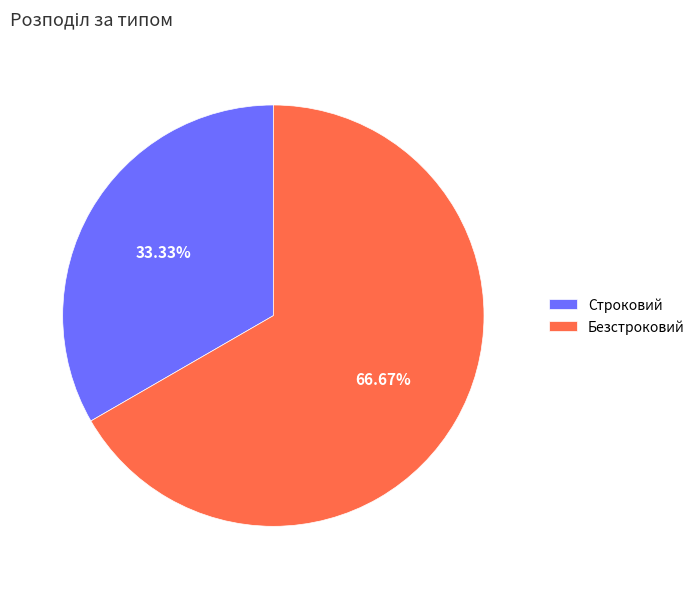

To the nearest percent, what is the difference between the largest and smallest slice percentages?

33%